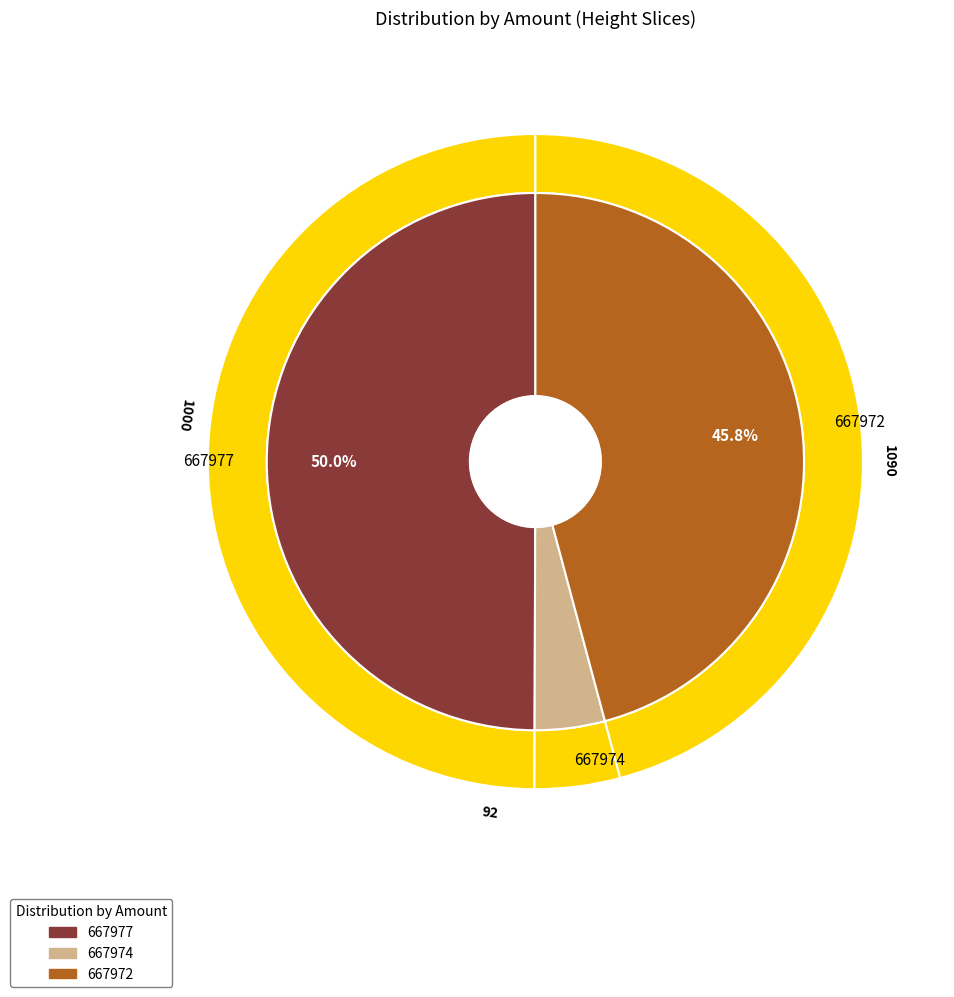

What is the total percentage of 667977 and 667972?

95.8%